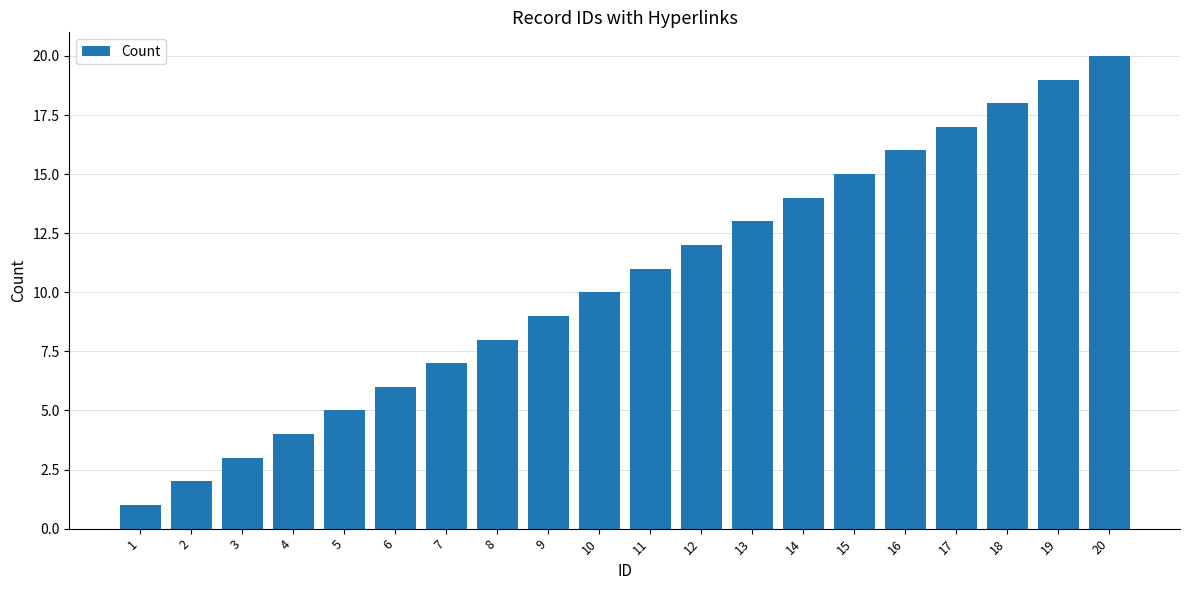

List the labels in order of value, largest first.

20, 19, 18, 17, 16, 15, 14, 13, 12, 11, 10, 9, 8, 7, 6, 5, 4, 3, 2, 1